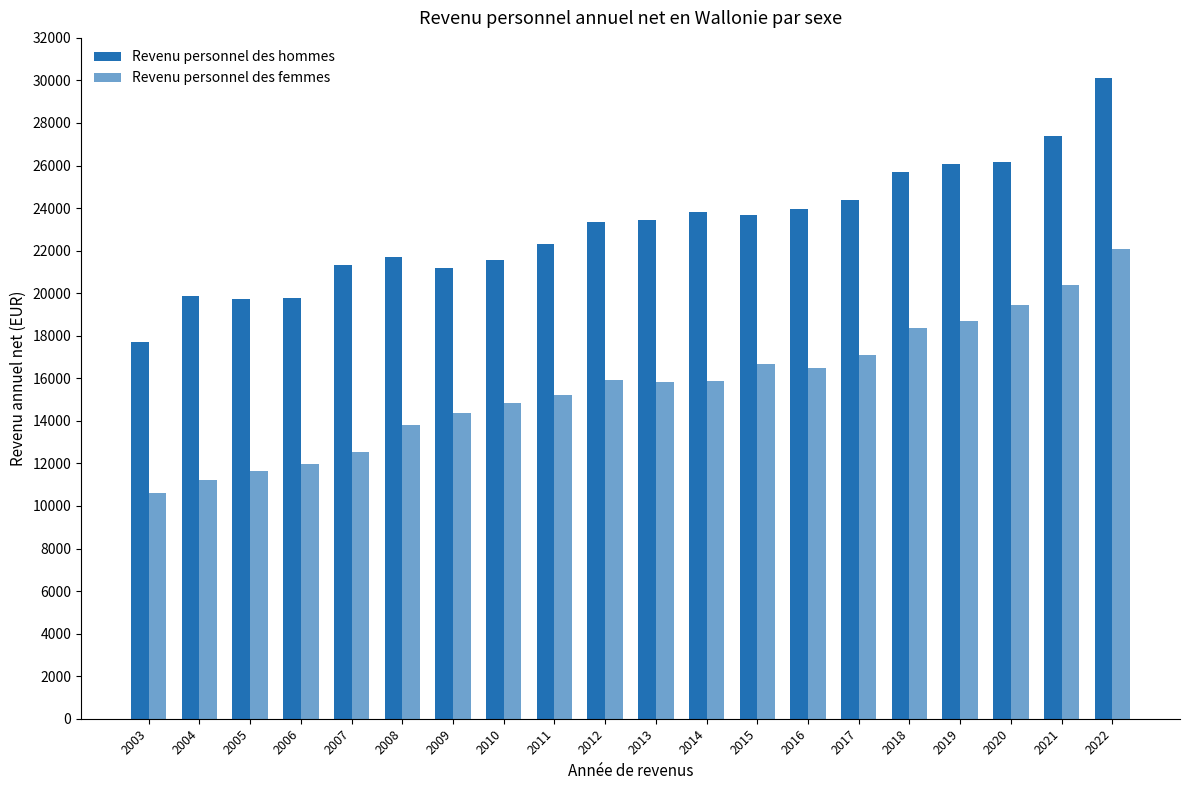

True or false: Revenu personnel des hommes has a value of 21189 at 2009.

True